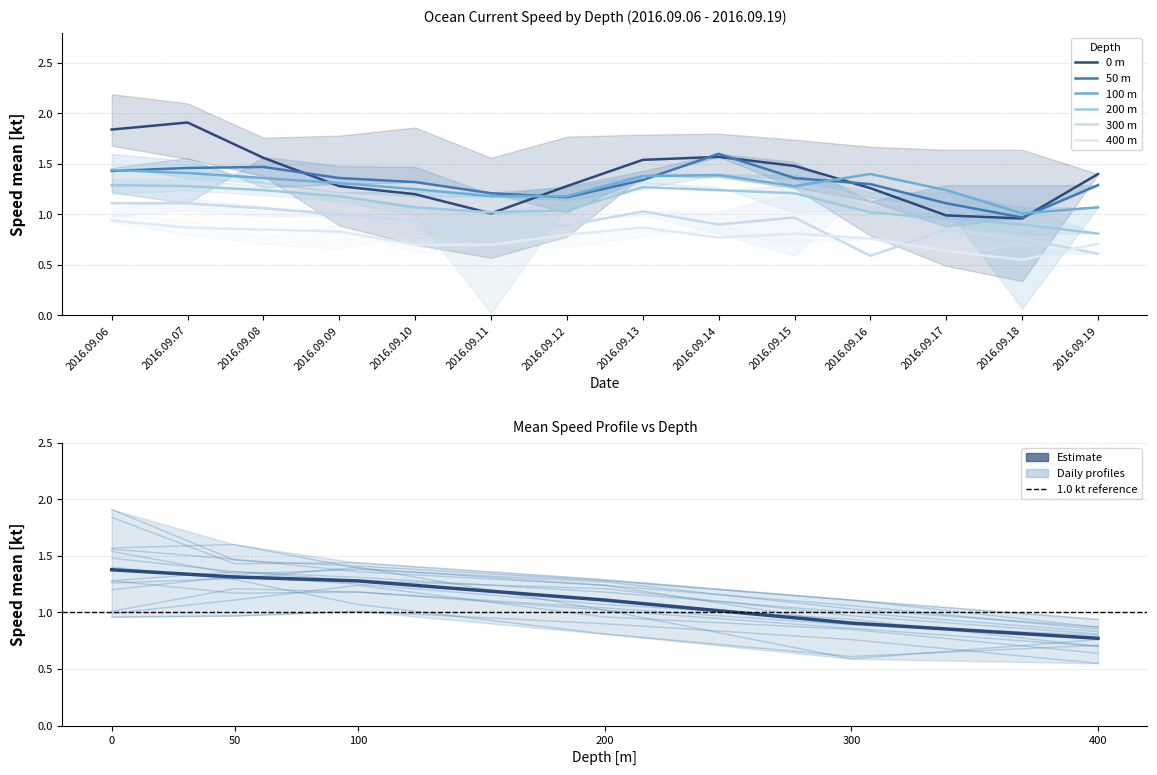

Reading right to left, extract all data points from this chart.

depth_0m: 2016.09.19=1.4	2016.09.18=1.0	2016.09.17=1.0	2016.09.16=1.3	2016.09.15=1.5	2016.09.14=1.6	2016.09.13=1.5	2016.09.12=1.3	2016.09.11=1.0	2016.09.10=1.2	2016.09.09=1.3	2016.09.08=1.6	2016.09.07=1.9	2016.09.06=1.8
depth_50m: 2016.09.19=1.3	2016.09.18=1.0	2016.09.17=1.1	2016.09.16=1.3	2016.09.15=1.4	2016.09.14=1.6	2016.09.13=1.3	2016.09.12=1.2	2016.09.11=1.2	2016.09.10=1.3	2016.09.09=1.4	2016.09.08=1.5	2016.09.07=1.5	2016.09.06=1.4
depth_100m: 2016.09.19=1.1	2016.09.18=1.0	2016.09.17=1.2	2016.09.16=1.4	2016.09.15=1.3	2016.09.14=1.4	2016.09.13=1.4	2016.09.12=1.2	2016.09.11=1.2	2016.09.10=1.2	2016.09.09=1.3	2016.09.08=1.4	2016.09.07=1.4	2016.09.06=1.4
depth_200m: 2016.09.19=0.8	2016.09.18=0.9	2016.09.17=1.0	2016.09.16=1.0	2016.09.15=1.2	2016.09.14=1.2	2016.09.13=1.3	2016.09.12=1.0	2016.09.11=1.0	2016.09.10=1.1	2016.09.09=1.2	2016.09.08=1.2	2016.09.07=1.3	2016.09.06=1.3
depth_300m: 2016.09.19=0.6	2016.09.18=0.8	2016.09.17=0.8	2016.09.16=0.6	2016.09.15=1.0	2016.09.14=0.9	2016.09.13=1.0	2016.09.12=0.9	2016.09.11=0.9	2016.09.10=0.9	2016.09.09=1.0	2016.09.08=1.1	2016.09.07=1.1	2016.09.06=1.1
depth_400m: 2016.09.19=0.7	2016.09.18=0.6	2016.09.17=0.6	2016.09.16=0.8	2016.09.15=0.8	2016.09.14=0.8	2016.09.13=0.9	2016.09.12=0.8	2016.09.11=0.7	2016.09.10=0.7	2016.09.09=0.8	2016.09.08=0.8	2016.09.07=0.9	2016.09.06=0.9